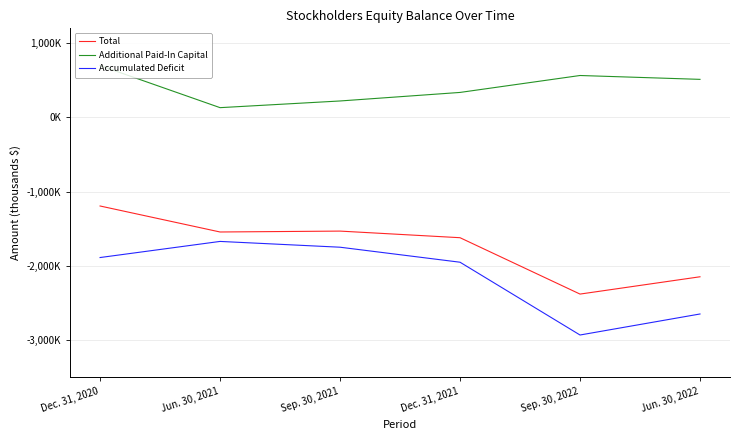

At which category is the sum across all series the highest?

Dec. 31, 2020